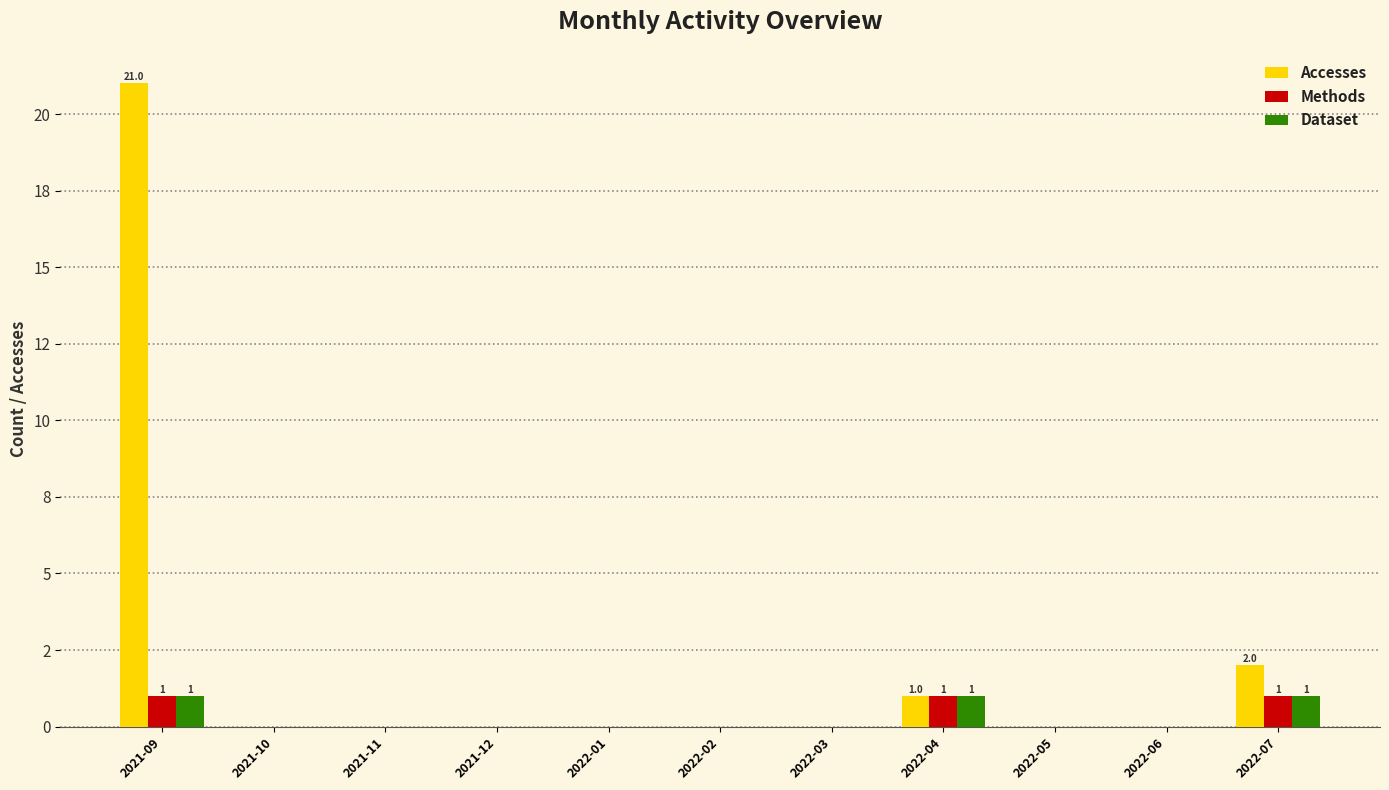

Is the value of Accesses at 2021-12 greater than the value of Dataset at 2022-07?

No